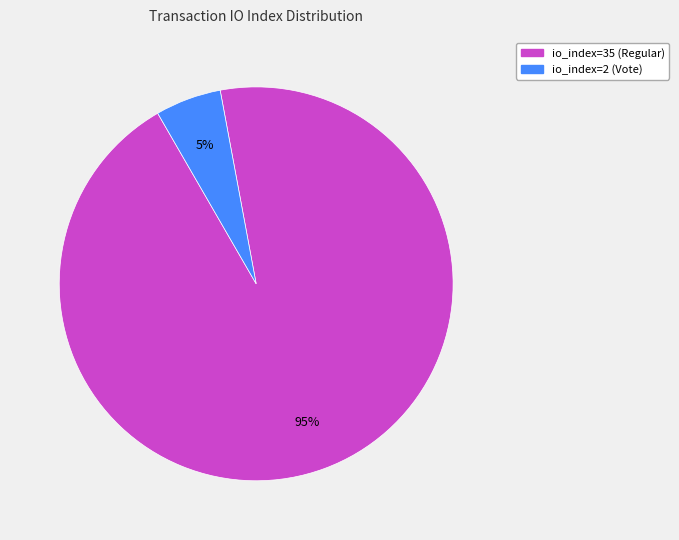

To the nearest percent, what portion does io_index=35 (Regular) represent?

95%